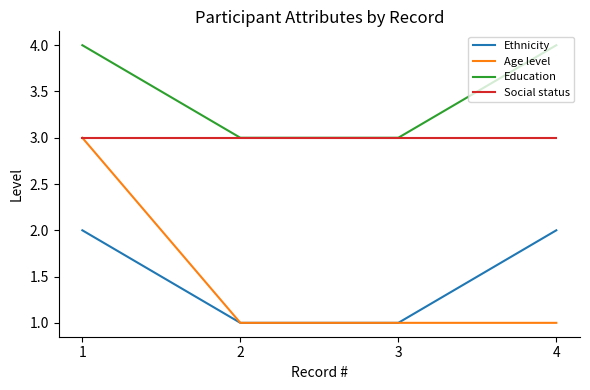

The value of Education at 4 is 1. True or false?

False